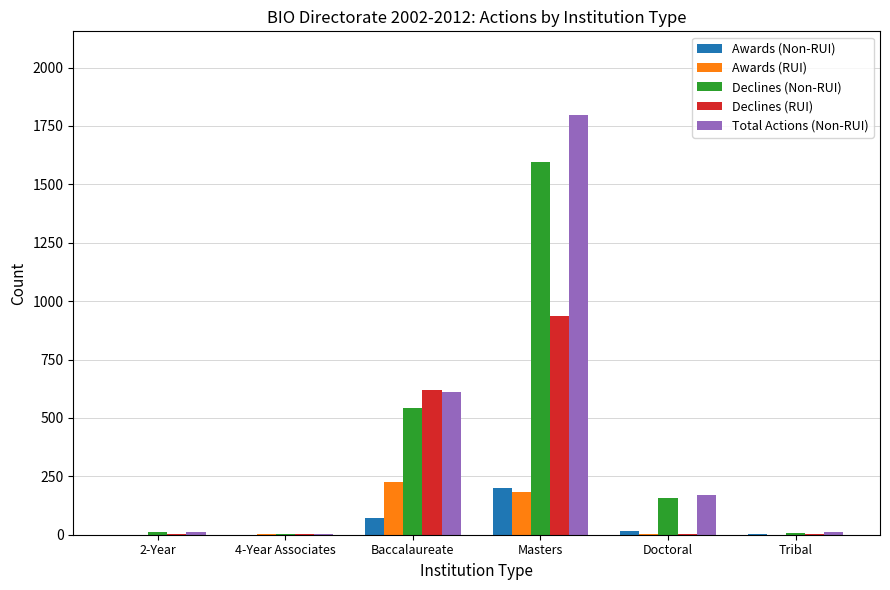

Where is Declines (RUI) nearest to the value 469?

Baccalaureate